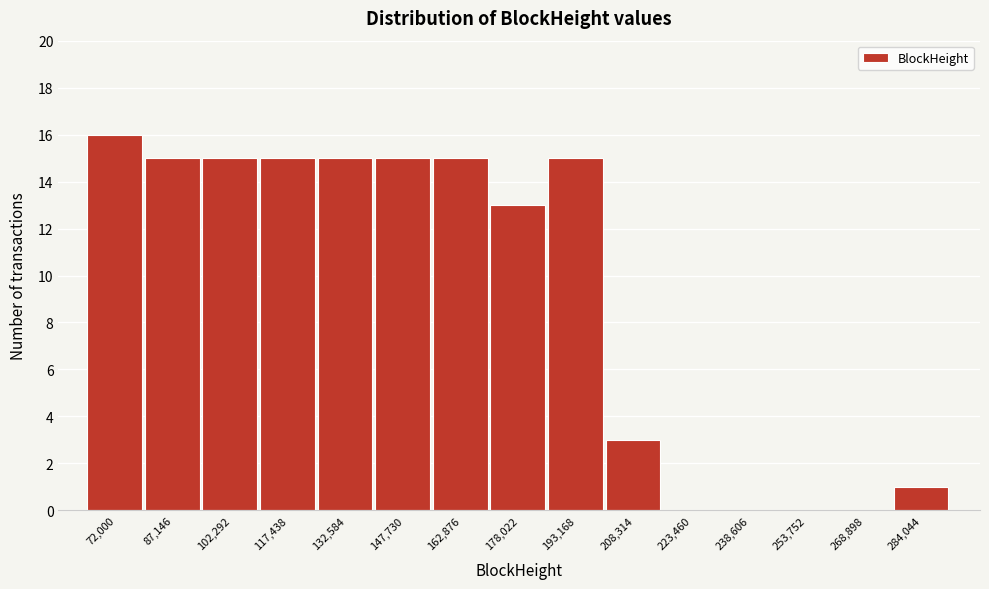

Reading left to right, list all the values displayed in this chart.

72,000=16	87,146=15	102,292=15	117,438=15	132,584=15	147,730=15	162,876=15	178,022=13	193,168=15	208,314=3	223,460=0	238,606=0	253,752=0	268,898=0	284,044=1